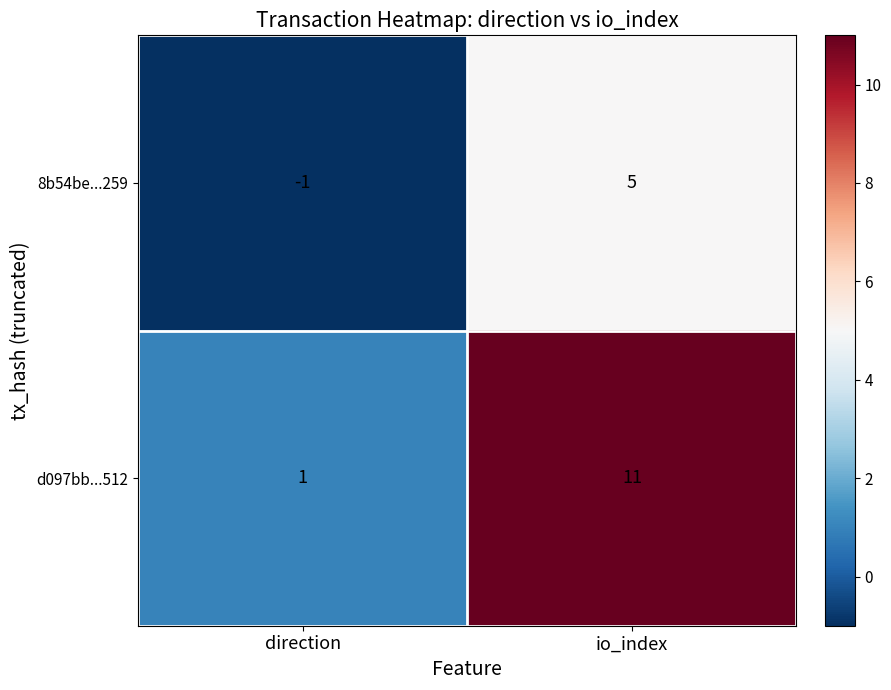

Count the number of categories in the chart.

2